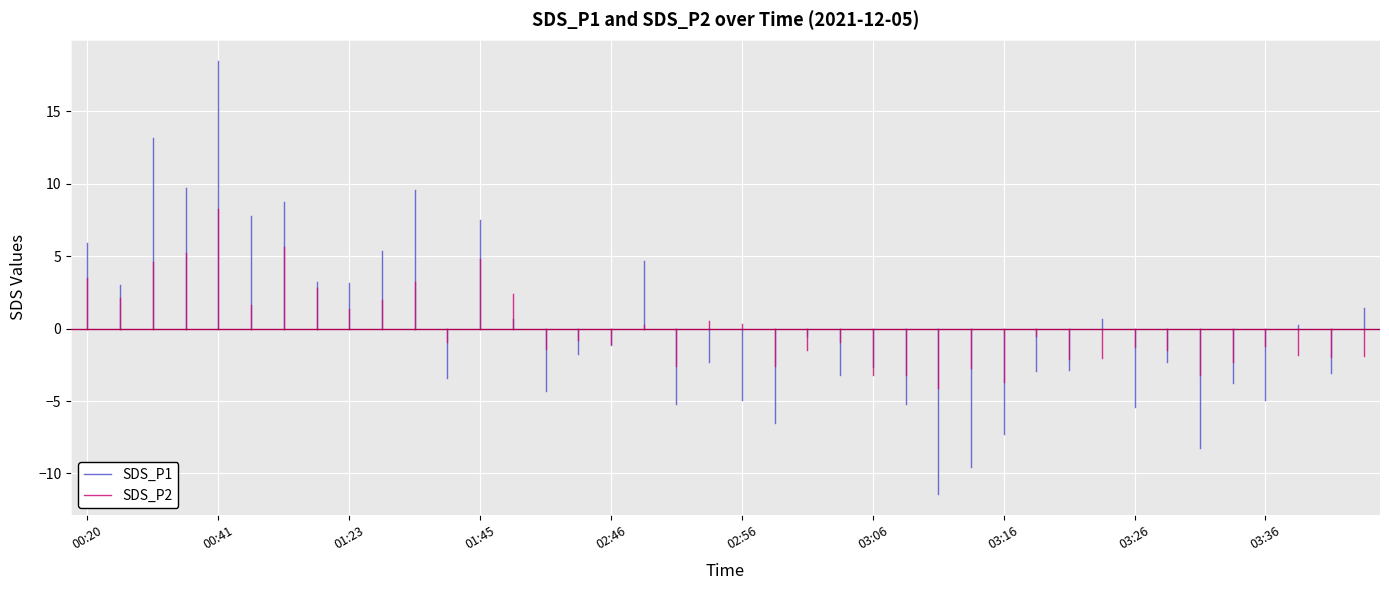

Rank the series at 00:20 from lowest to highest value.

SDS_P1, SDS_P2